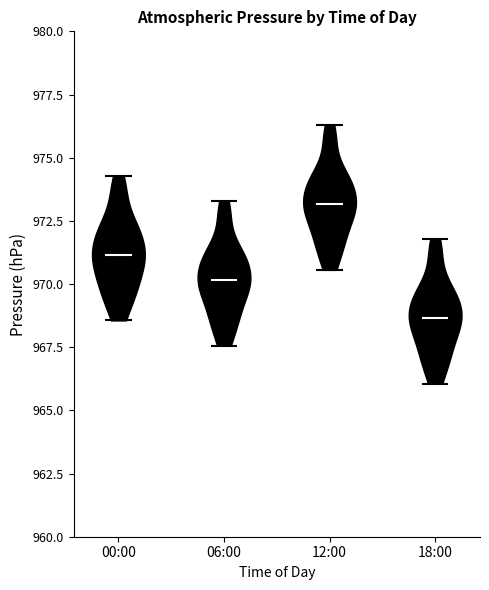

Where does the median line of the violin for 06:00 sit on the y-axis? The values are not printed on the chart, so give them approximately, as read against the axis.

970.0